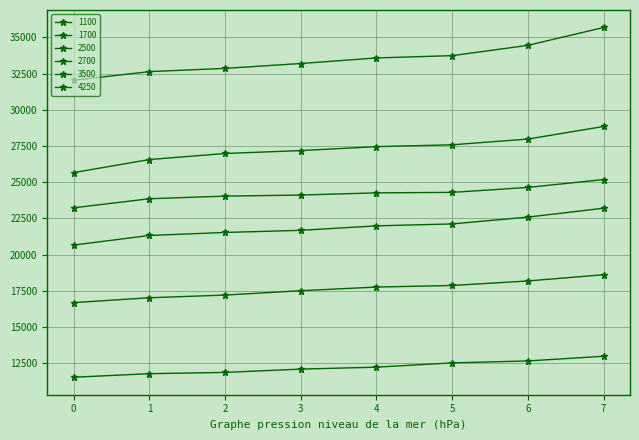

Which series has the largest total across all categories?

4250